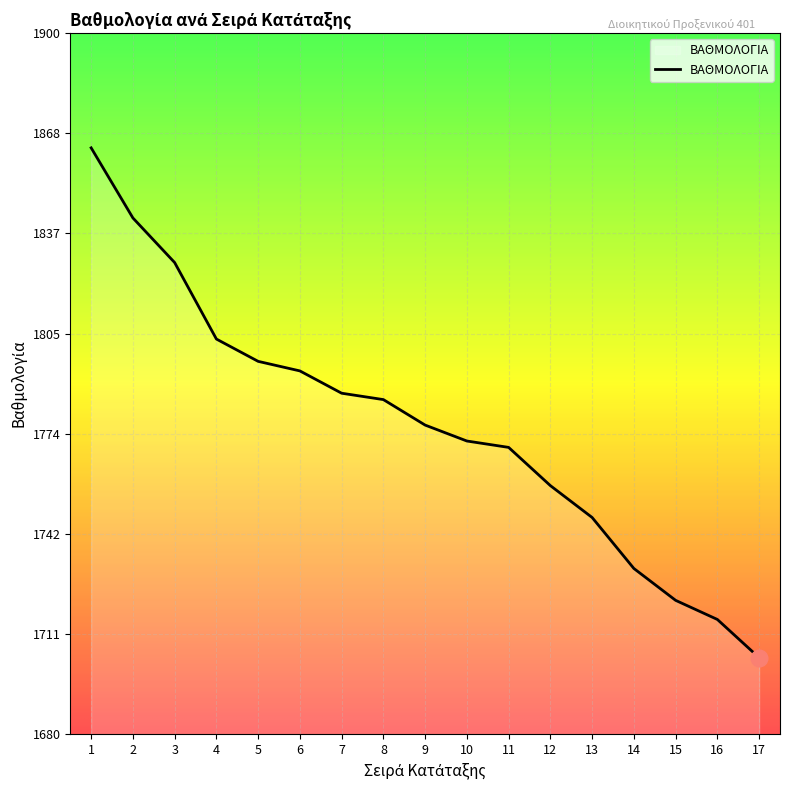

The chart shows a value of 943 at 14. True or false?

False